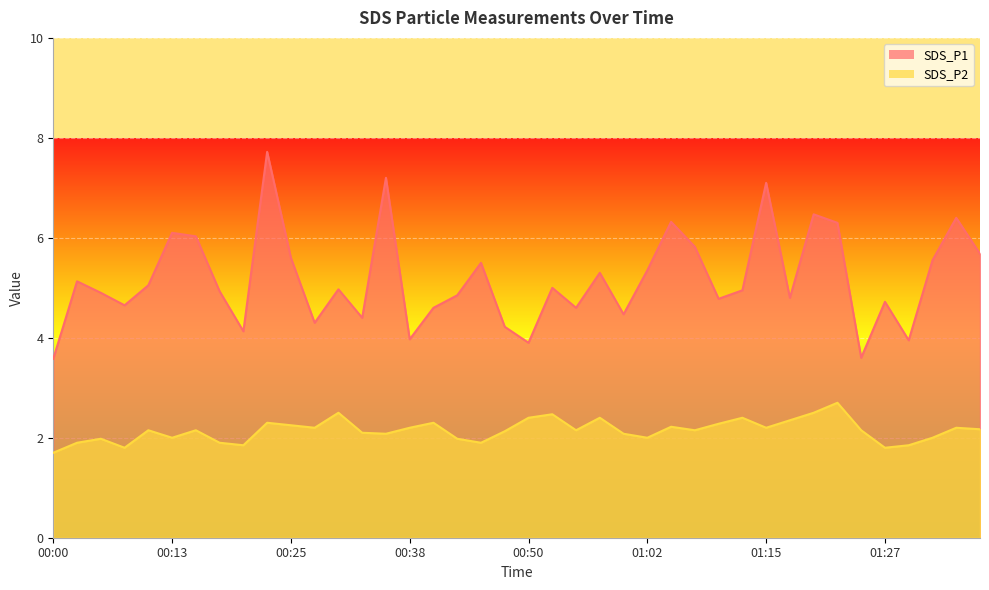

Where is SDS_P1 nearest to the value 5?

00:52